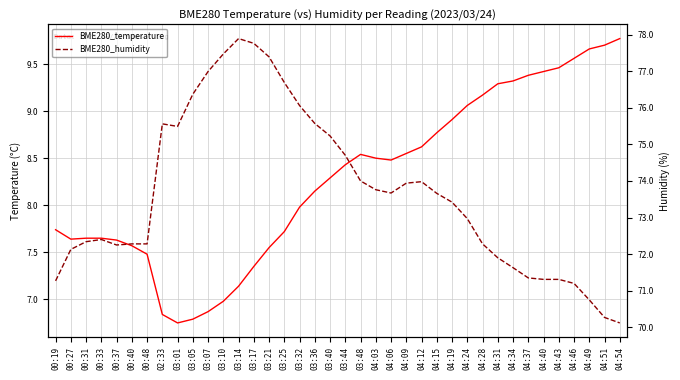

How many distinct data groups are displayed?

2